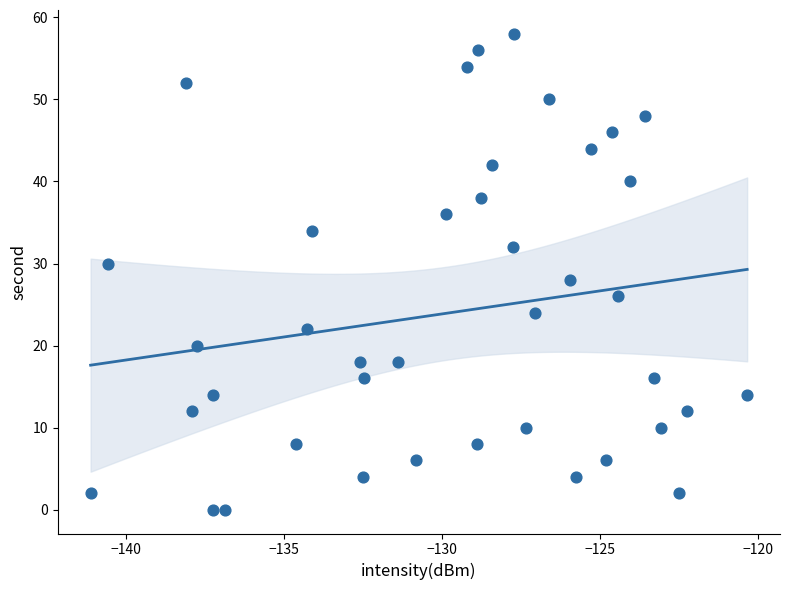

What is the range of Y values (max minus min)?

58